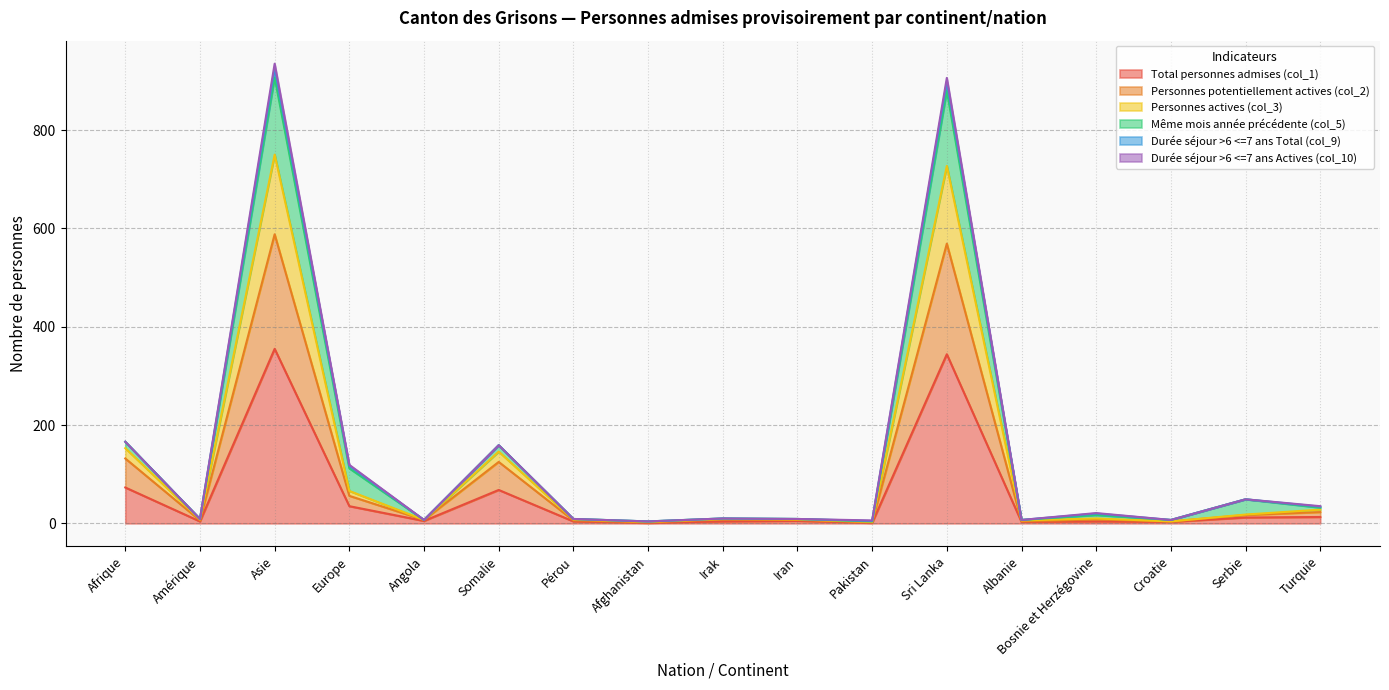

At which label is Total personnes admises (col_1) closest to 178?

Afrique